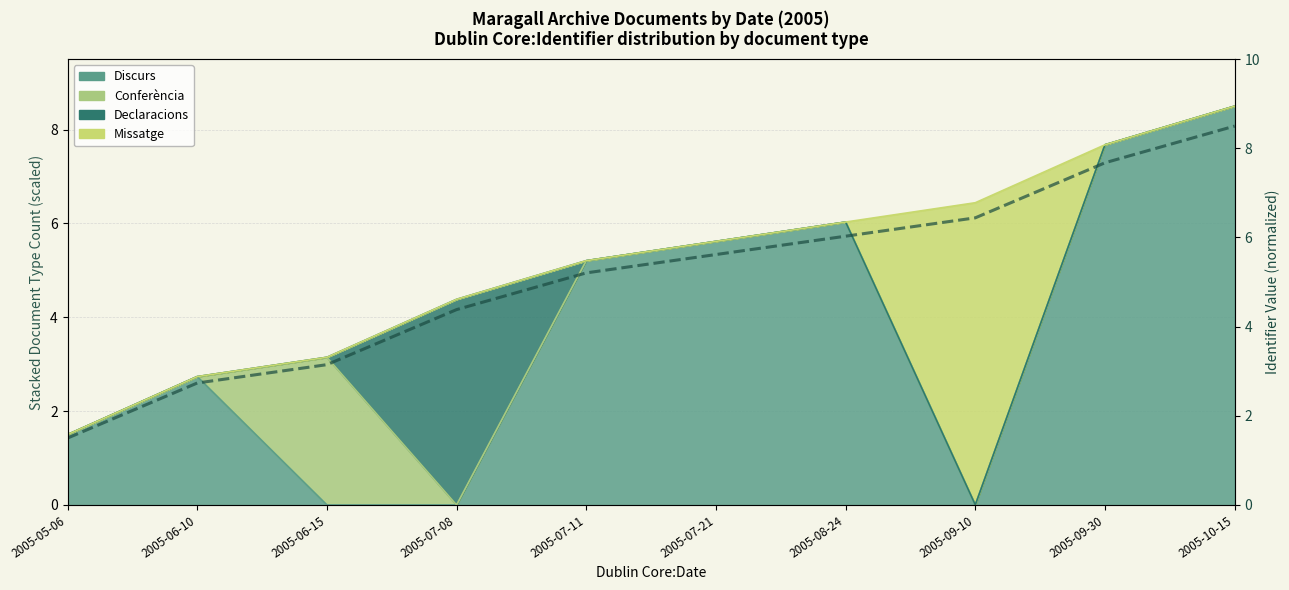

Reading left to right, list all the values displayed in this chart.

2005-05-06=1.5	2005-06-10=2.7	2005-06-15=3.1	2005-07-08=4.4	2005-07-11=5.2	2005-07-21=5.6	2005-08-24=6.0	2005-09-10=6.4	2005-09-30=7.7	2005-10-15=8.5